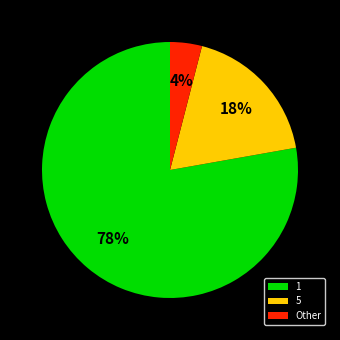

To the nearest percent, what is the difference between the largest and smallest slice percentages?

74%